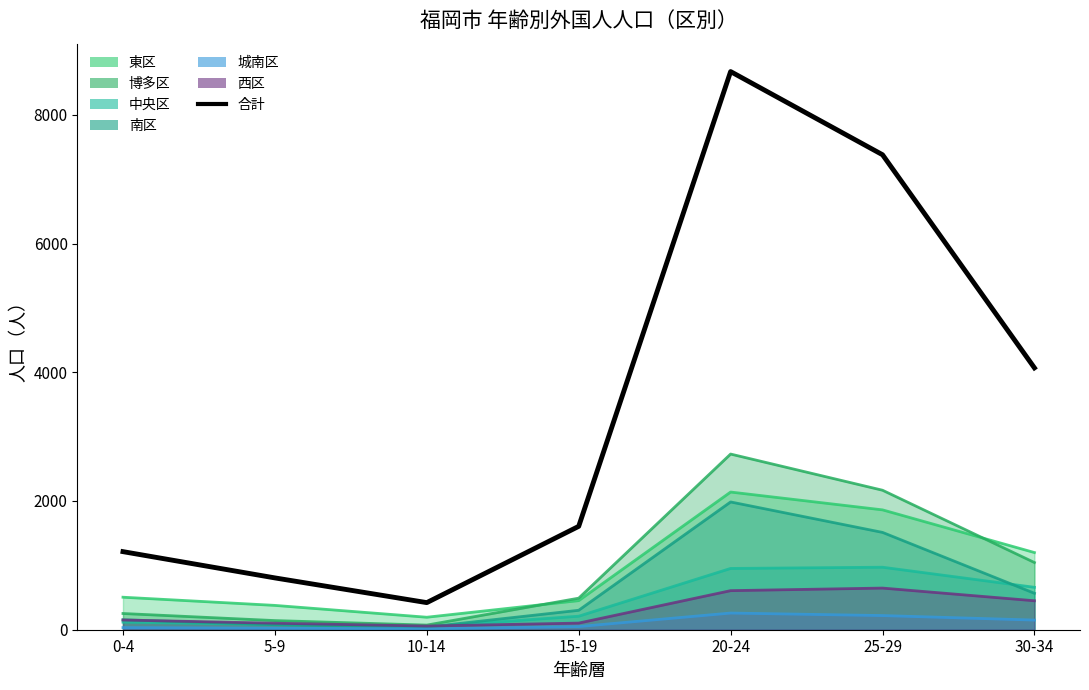

What is the value of the 7th point from the left?

4068